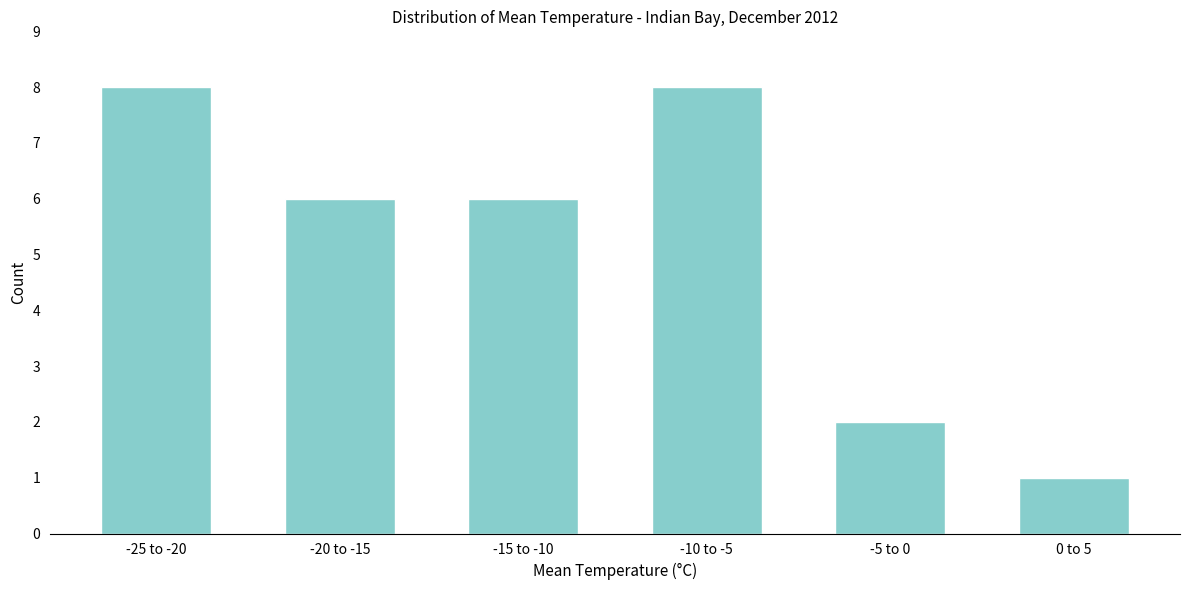

Reading left to right, list all the values displayed in this chart.

-25 to -20=8	-20 to -15=6	-15 to -10=6	-10 to -5=8	-5 to 0=2	0 to 5=1